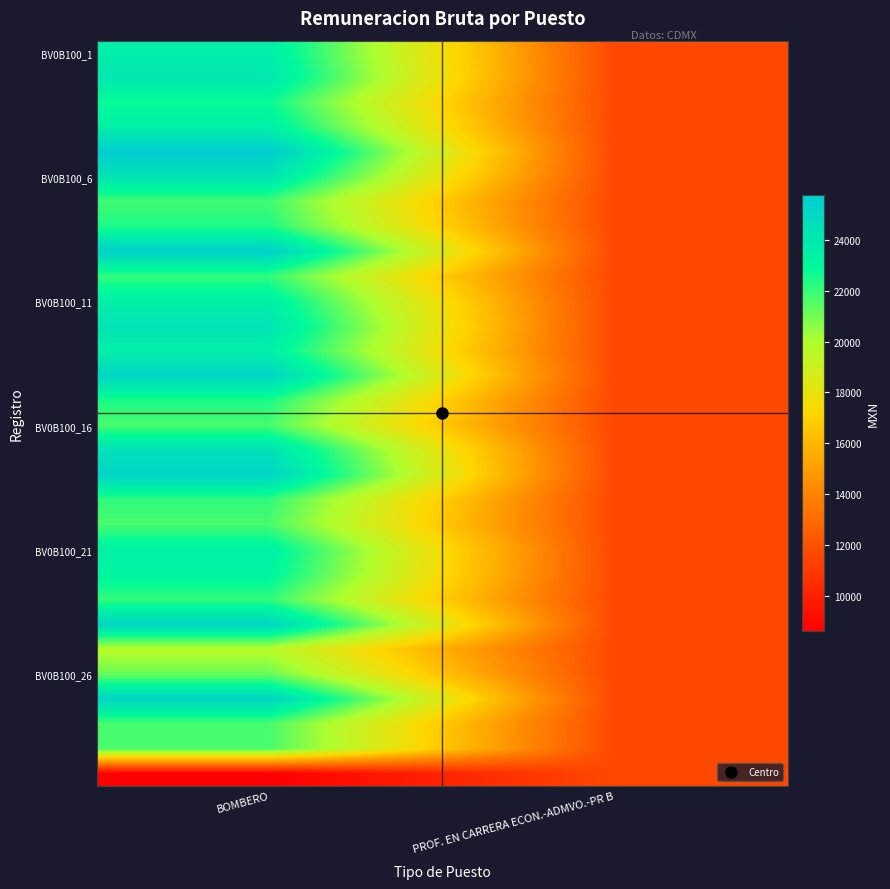

Between PROF. EN CARRERA ECON.-ADMVO.-PR B and BOMBERO, which is larger?

BOMBERO